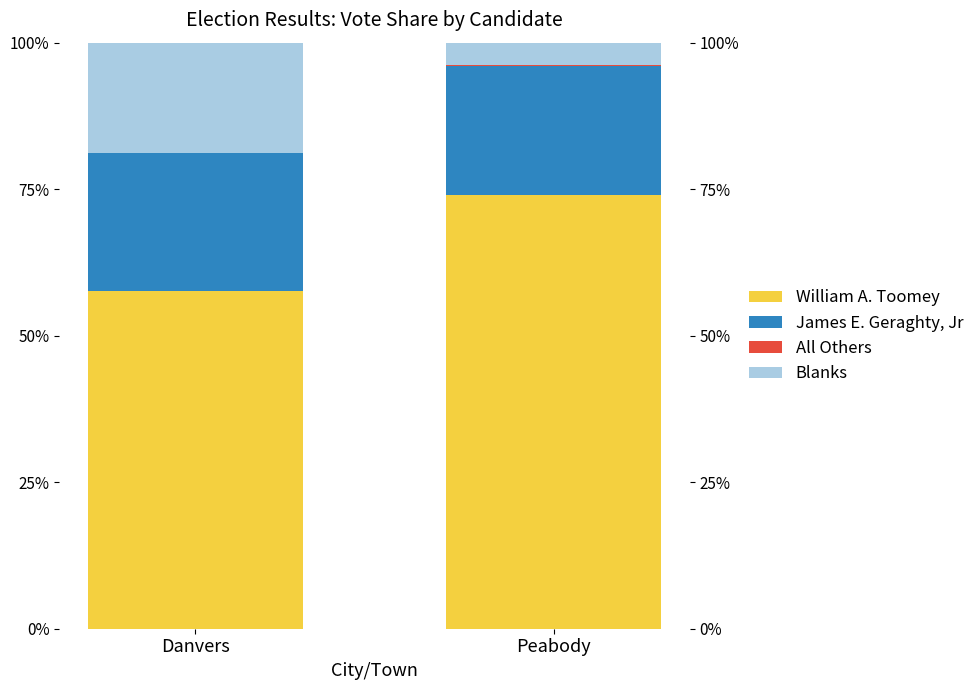

Reading left to right, extract all data points from this chart.

William A. Toomey: 57.6	74.1
James E. Geraghty, Jr: 23.5	22.0
All Others: 0.0	0.1
Blanks: 18.9	3.9